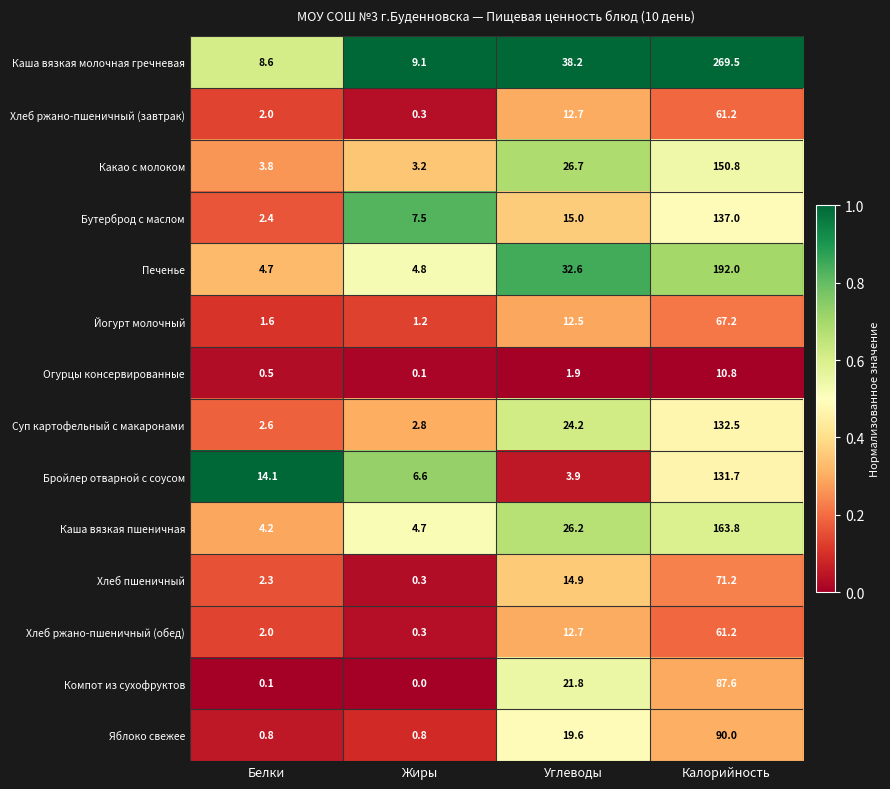

What is the total value across all series at Белки?

49.7